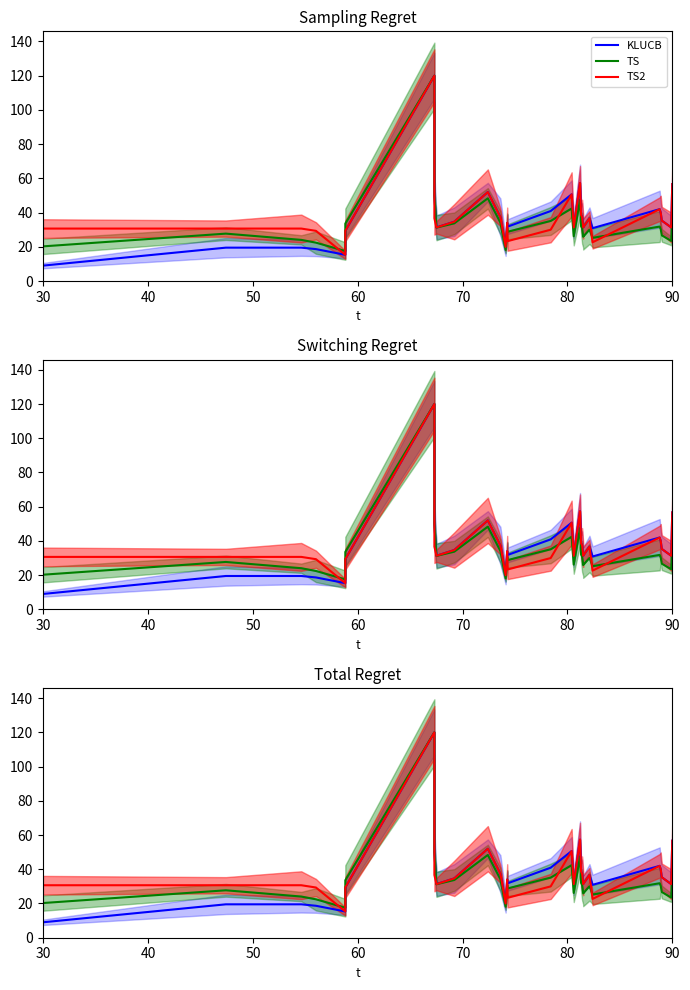

The value of TS at 18 is 75.2. True or false?

False